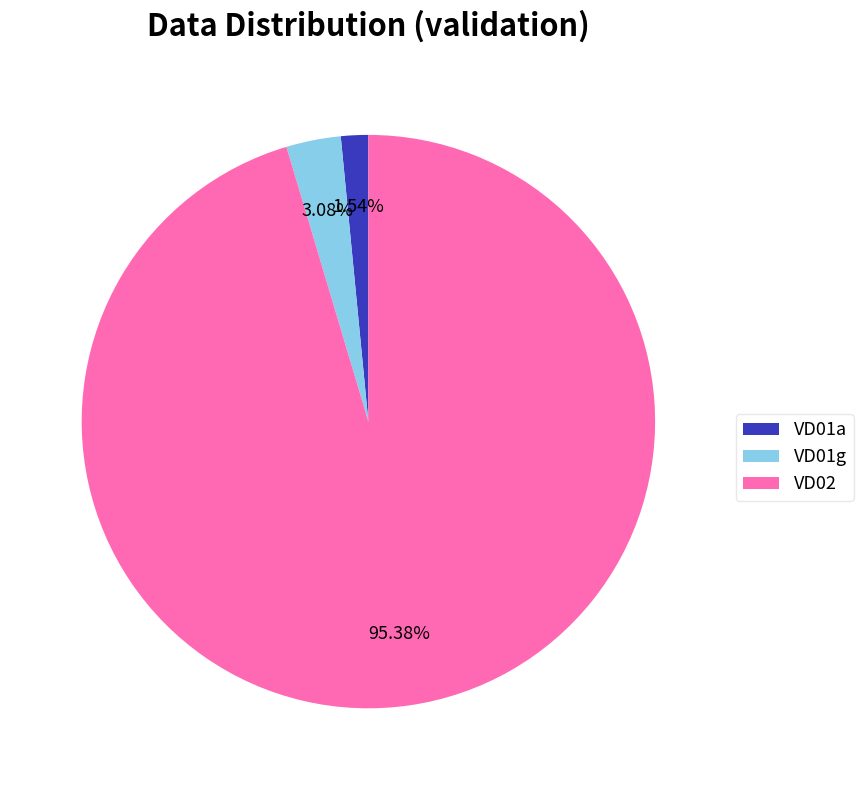

Which slice is the largest?

VD02